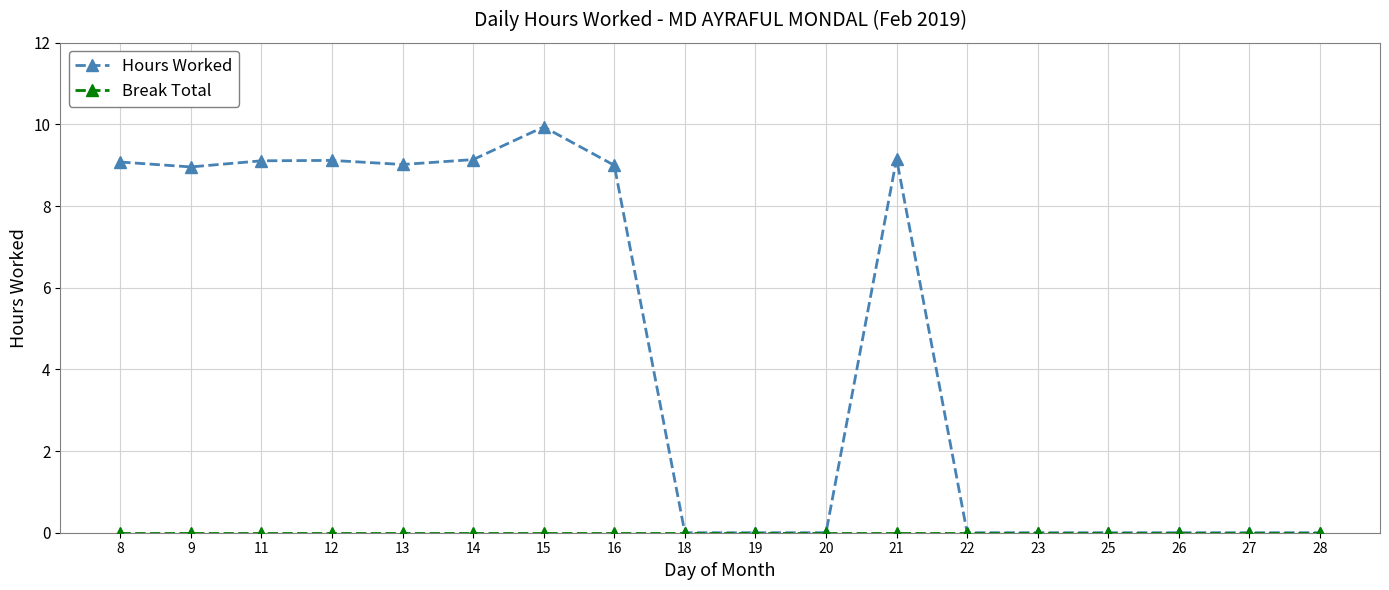

The Hours Worked series shows 5.2 at 12. True or false?

False